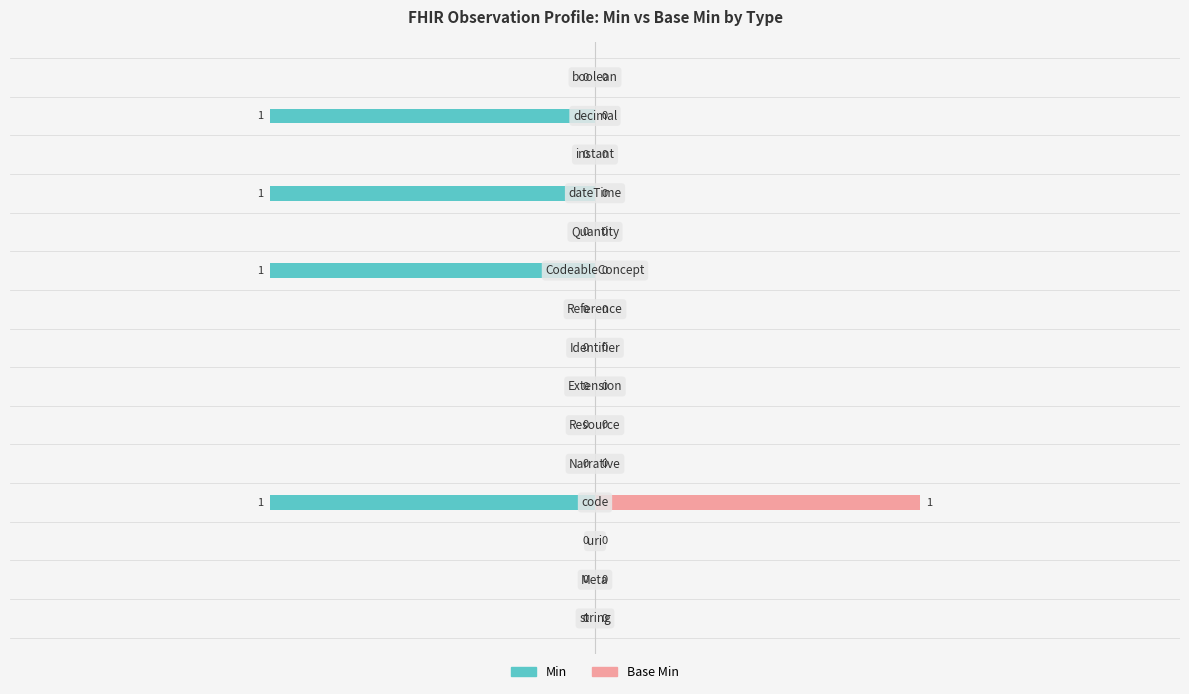

The Min series shows 0 at 11. True or false?

False